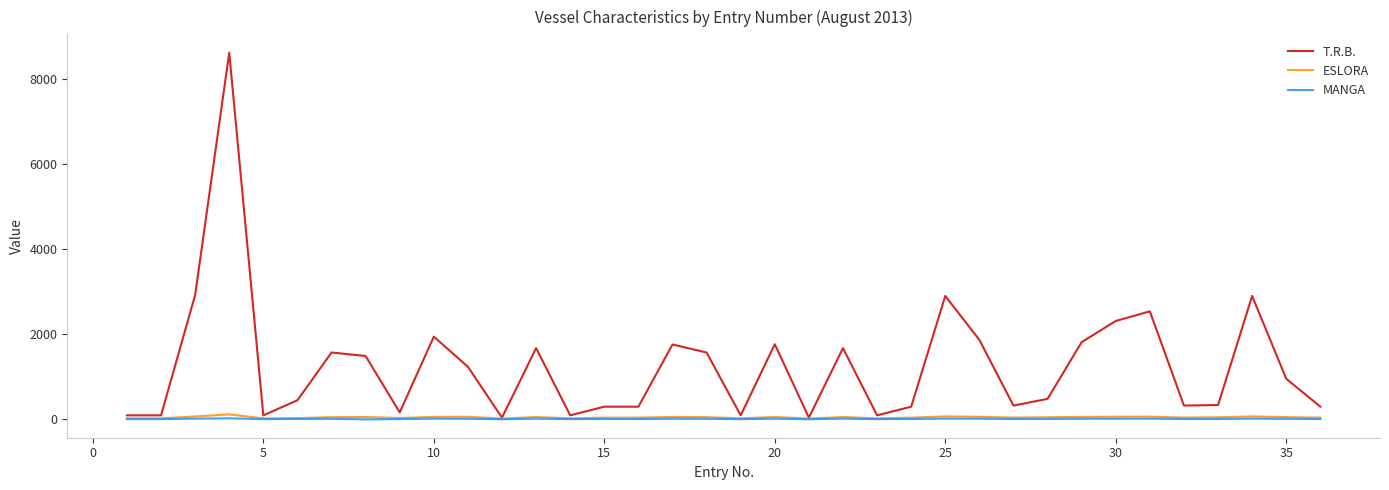

Which series has the widest spread of values?

T.R.B.